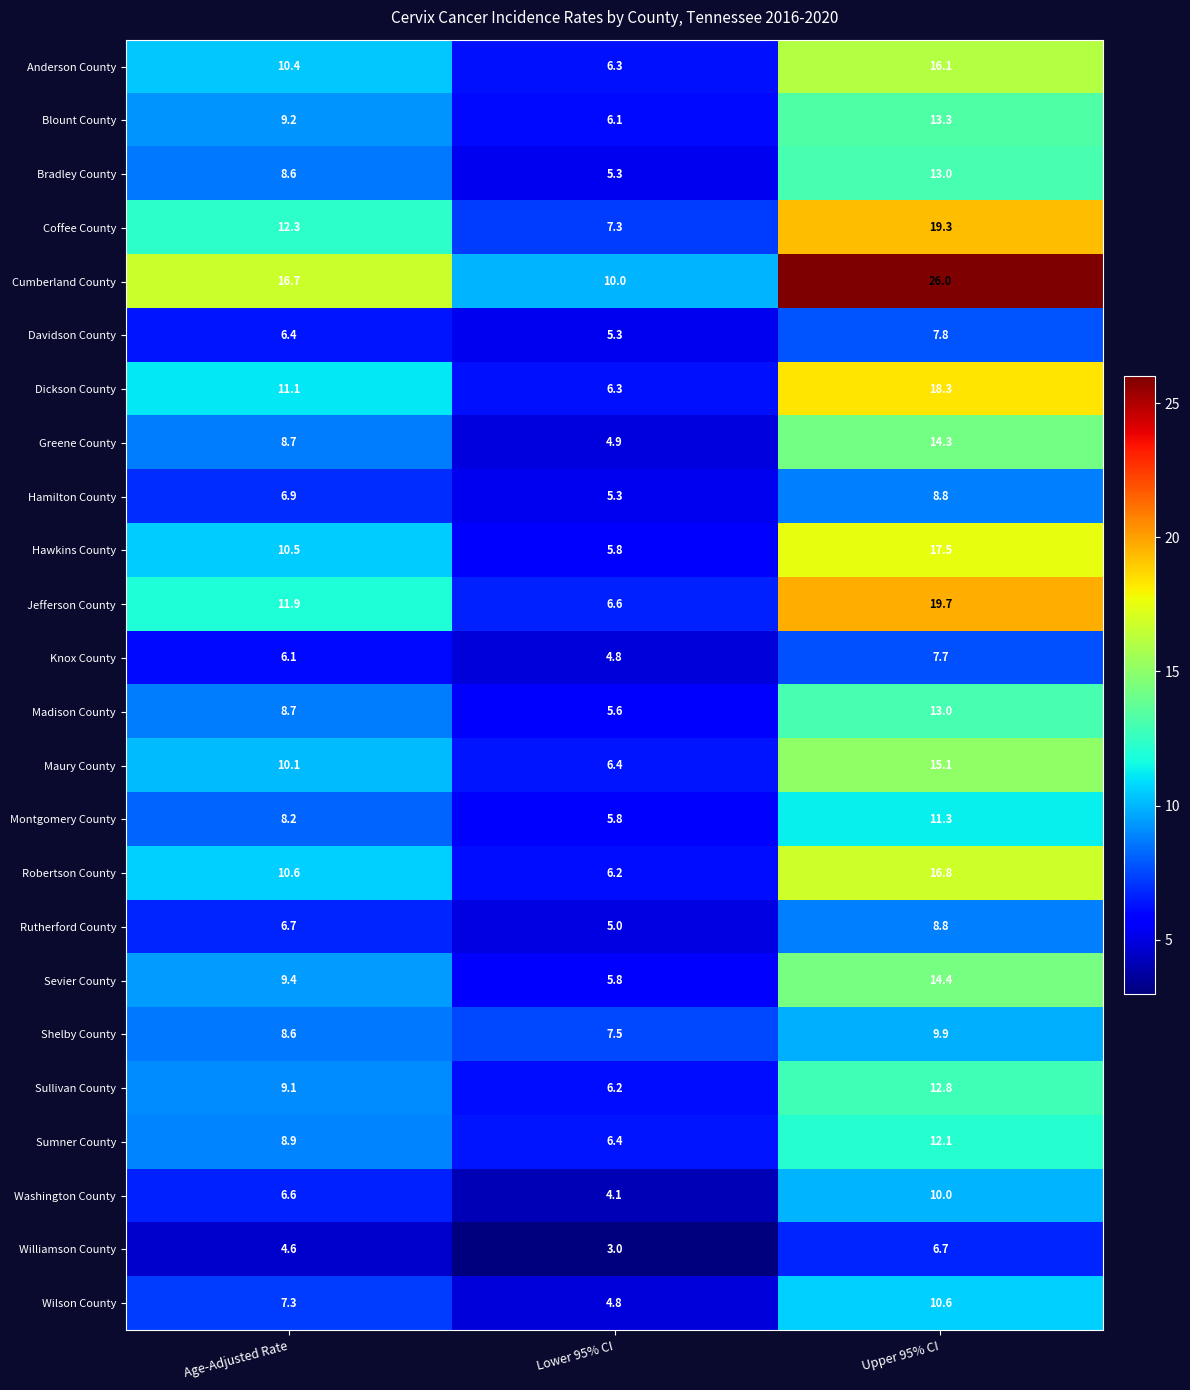

What is the difference between the second highest and minimum values in the Williamson County series?

1.6